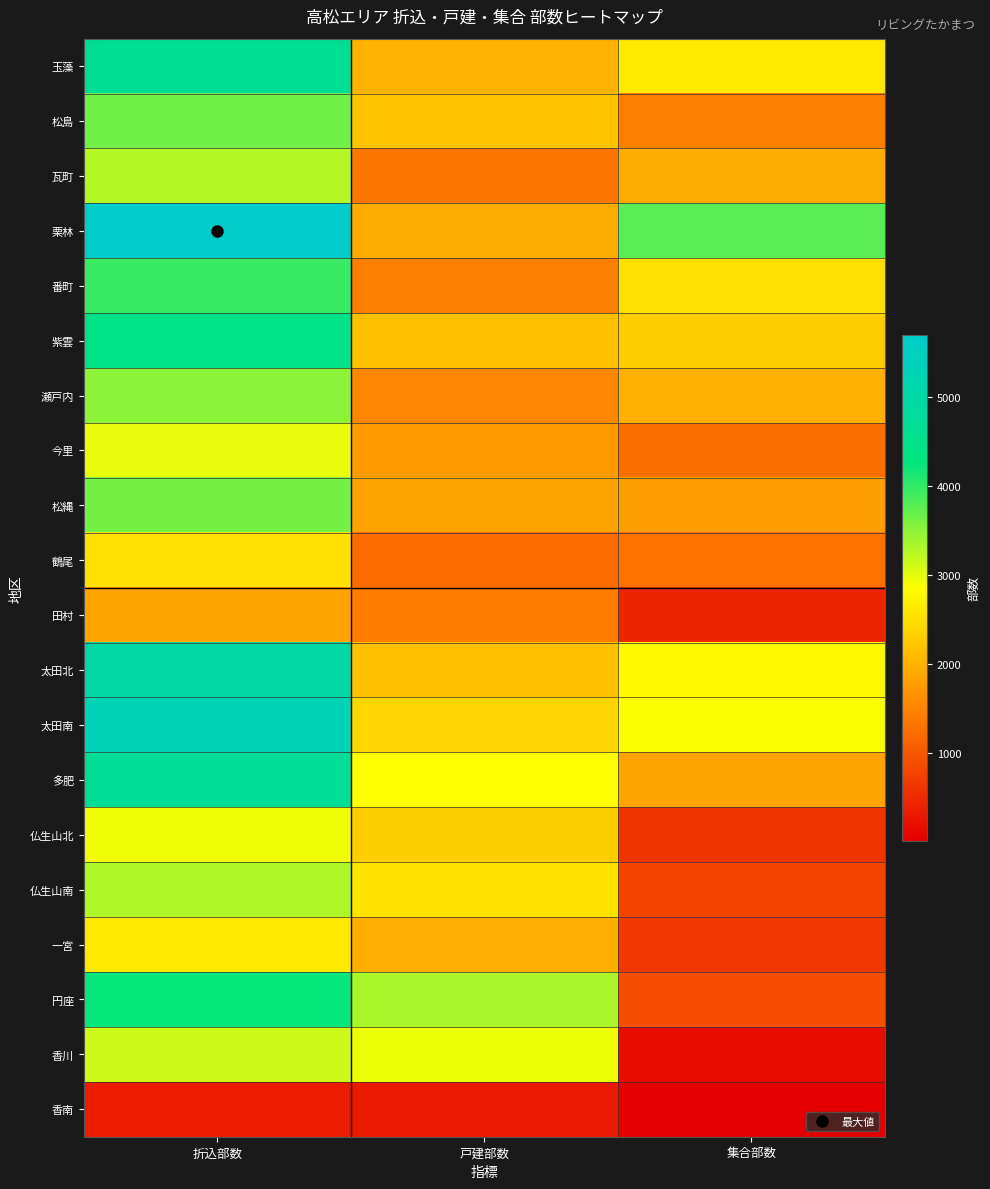

What is the total value across all series at 折込部数?

71640